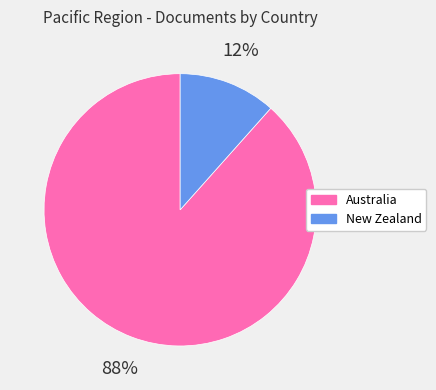

To the nearest percent, what percentage of the pie is New Zealand?

12%